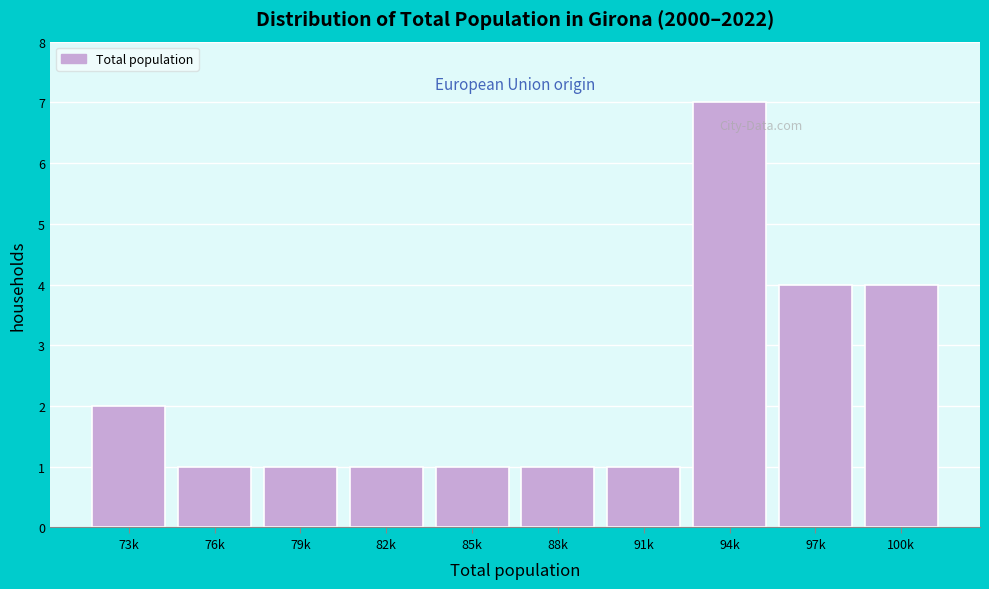

Reading left to right, extract all data points from this chart.

73k=2	76k=1	79k=1	82k=1	85k=1	88k=1	91k=1	94k=7	97k=4	100k=4